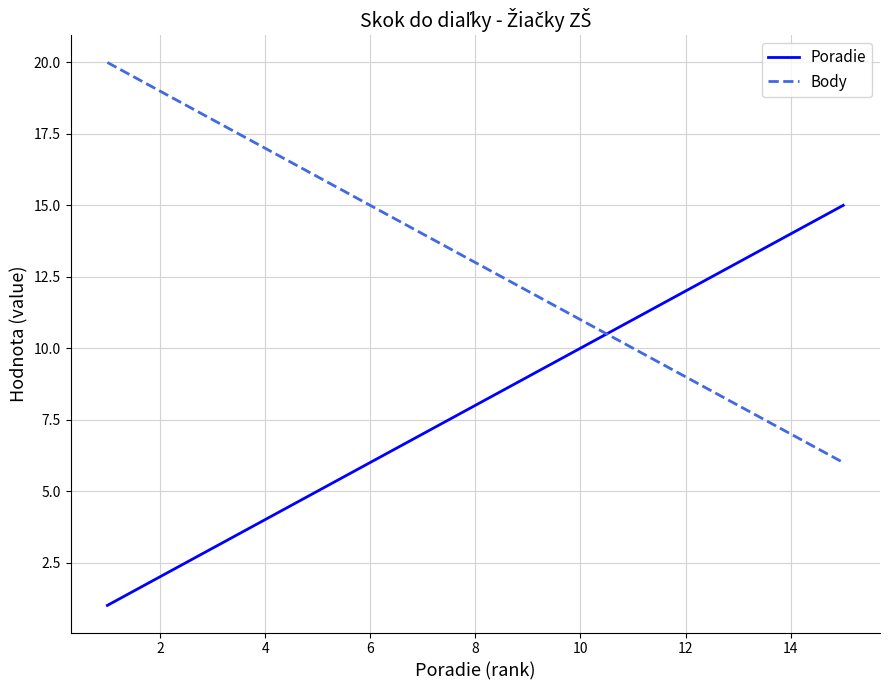

Does the chart have visible grid lines?

Yes